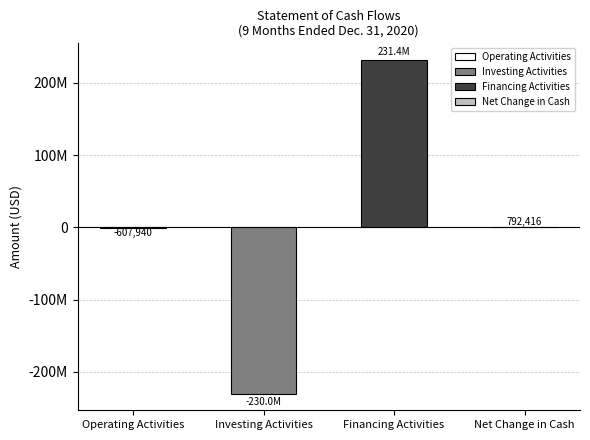

What position from the left is Operating Activities?

1